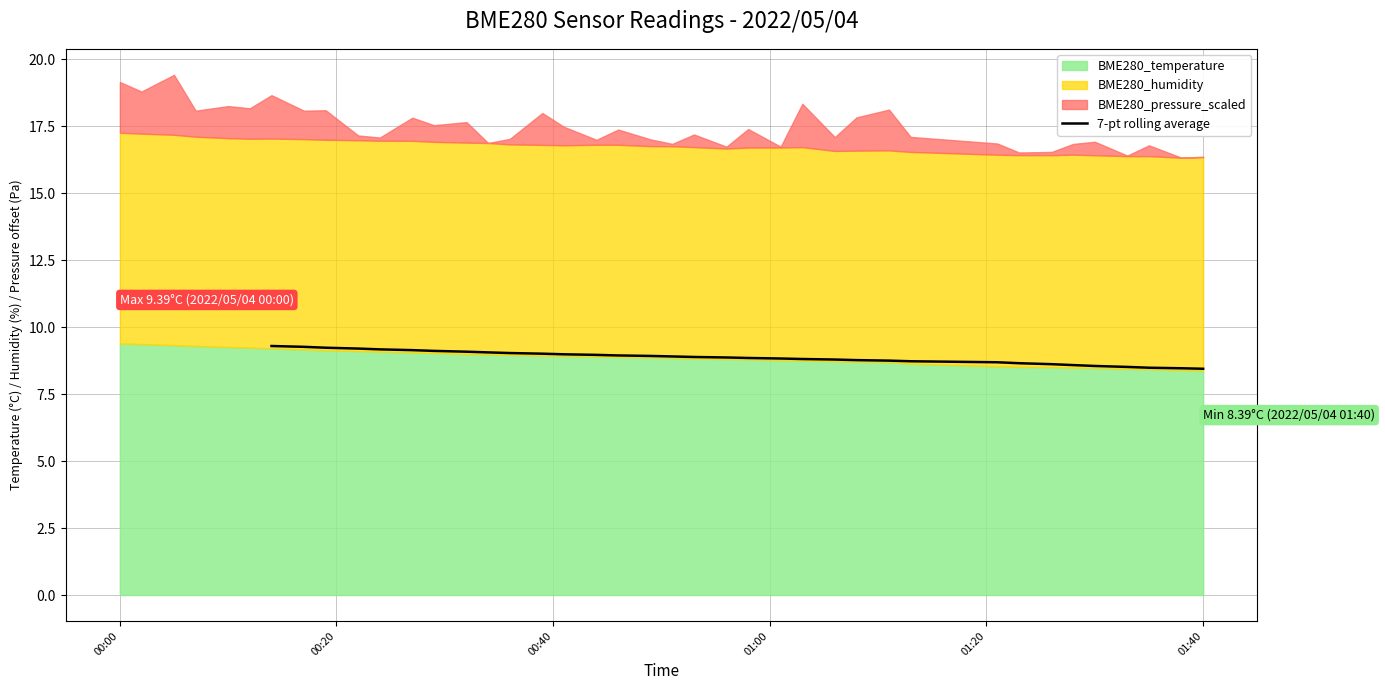

What is the lowest value of the 7-pt rolling average series?

8.5